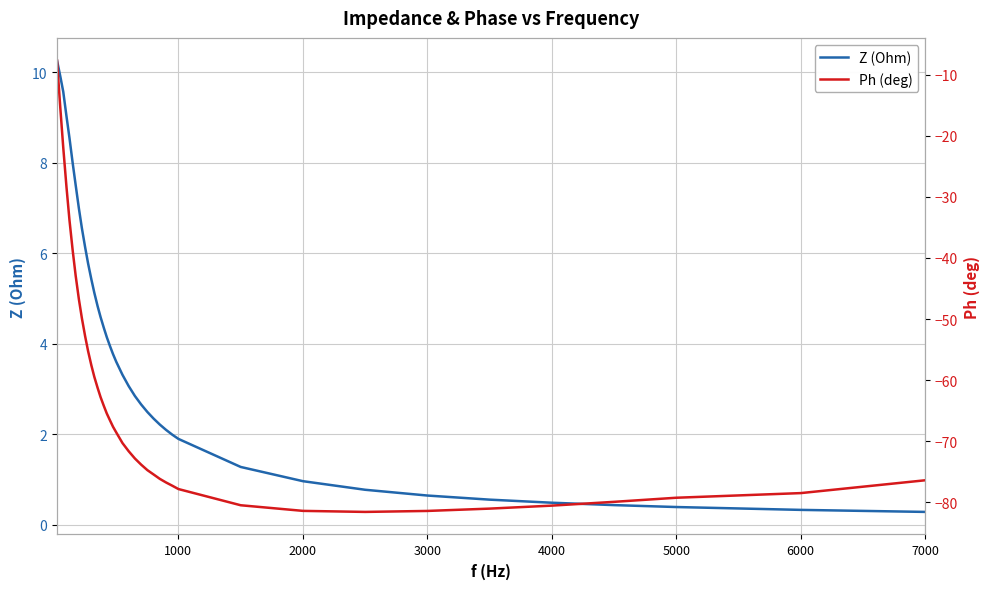

In Ph (deg), how many points are lower than both neighbors (excluding endpoints)?

1